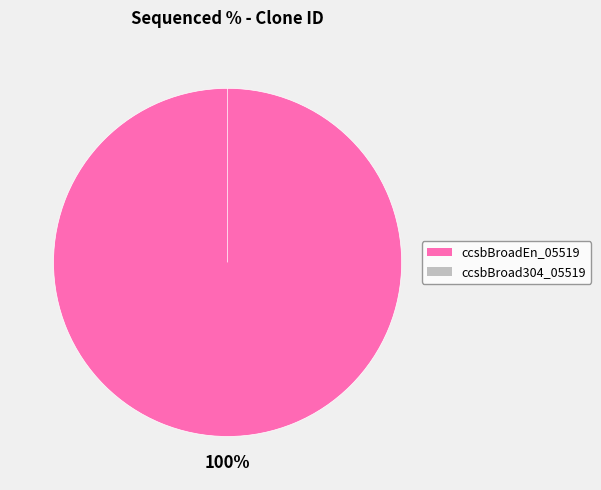

True or false: ccsbBroad304_05519 accounts for 0% of the total.

True